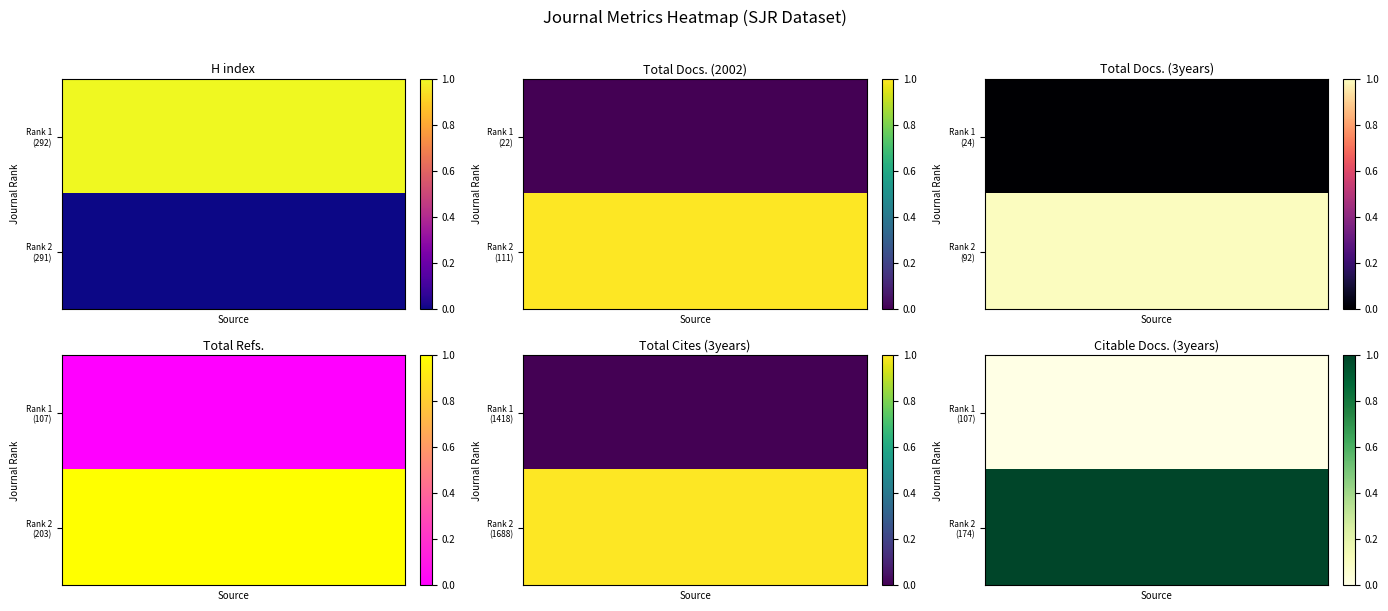

Between 5 and 1, which is larger?

5